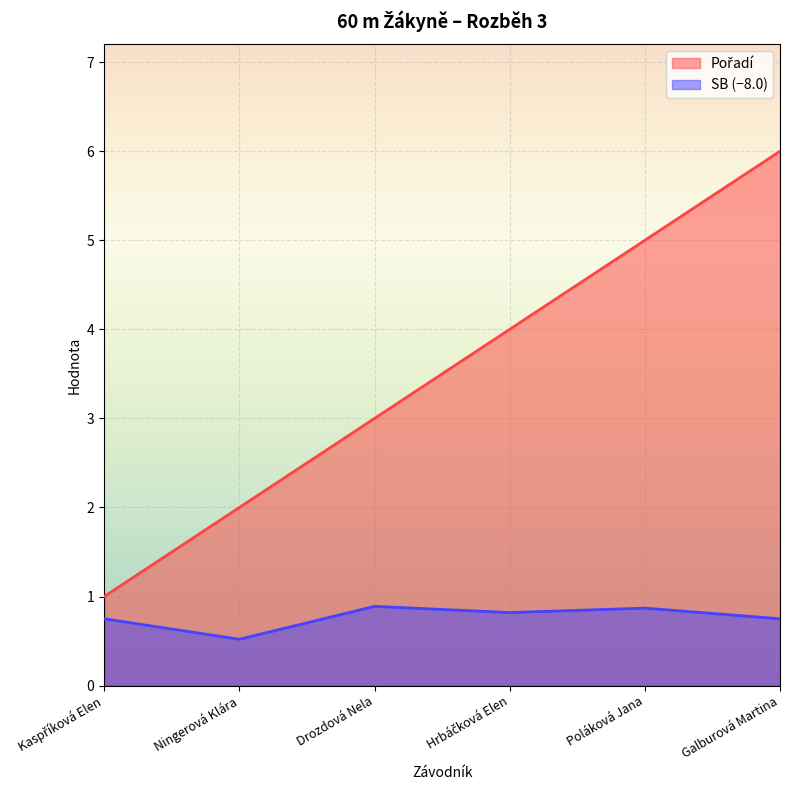

True or false: Pořadí and SB cross at least once.

False